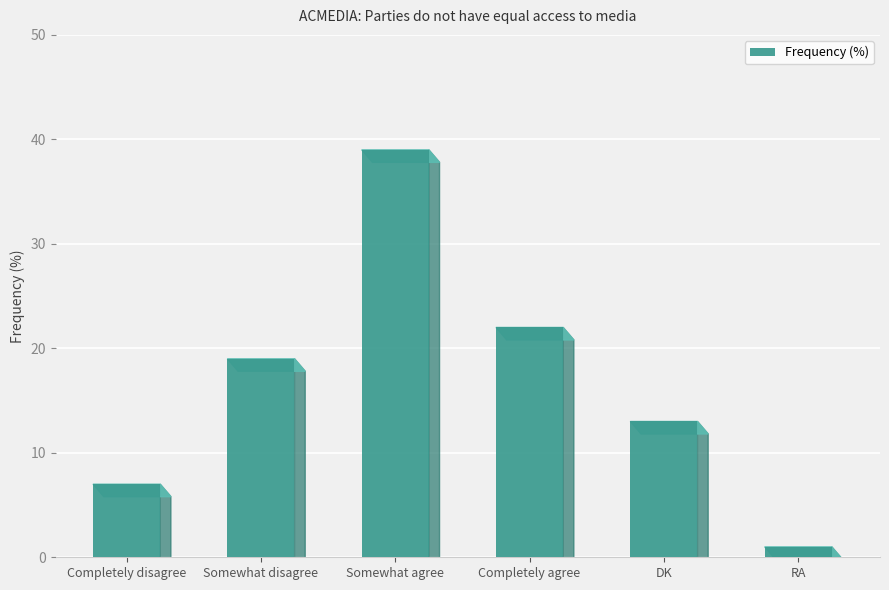

What is the change in value from Completely disagree to Somewhat agree?

+32